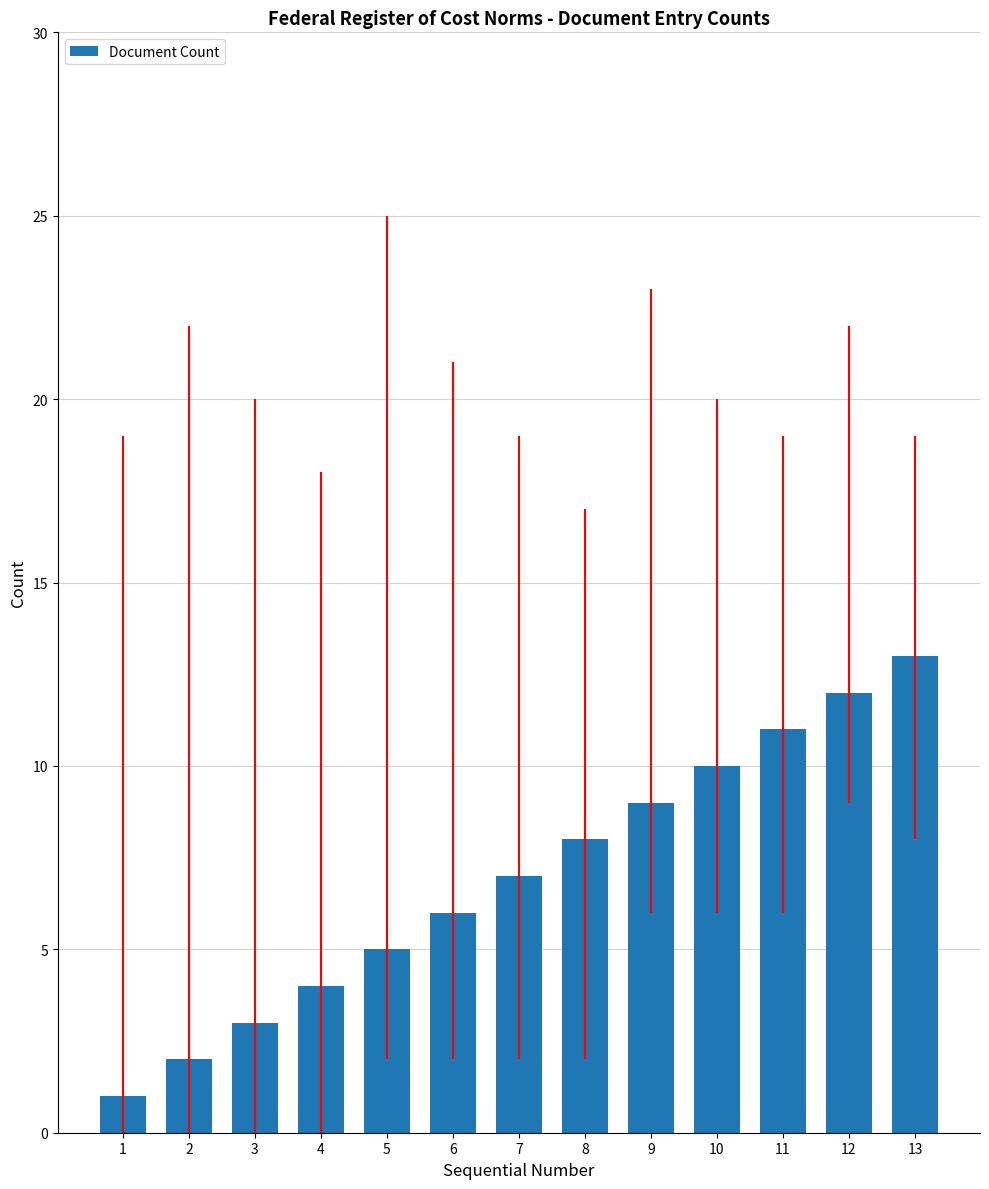

What is the minimum value shown in the chart?

1